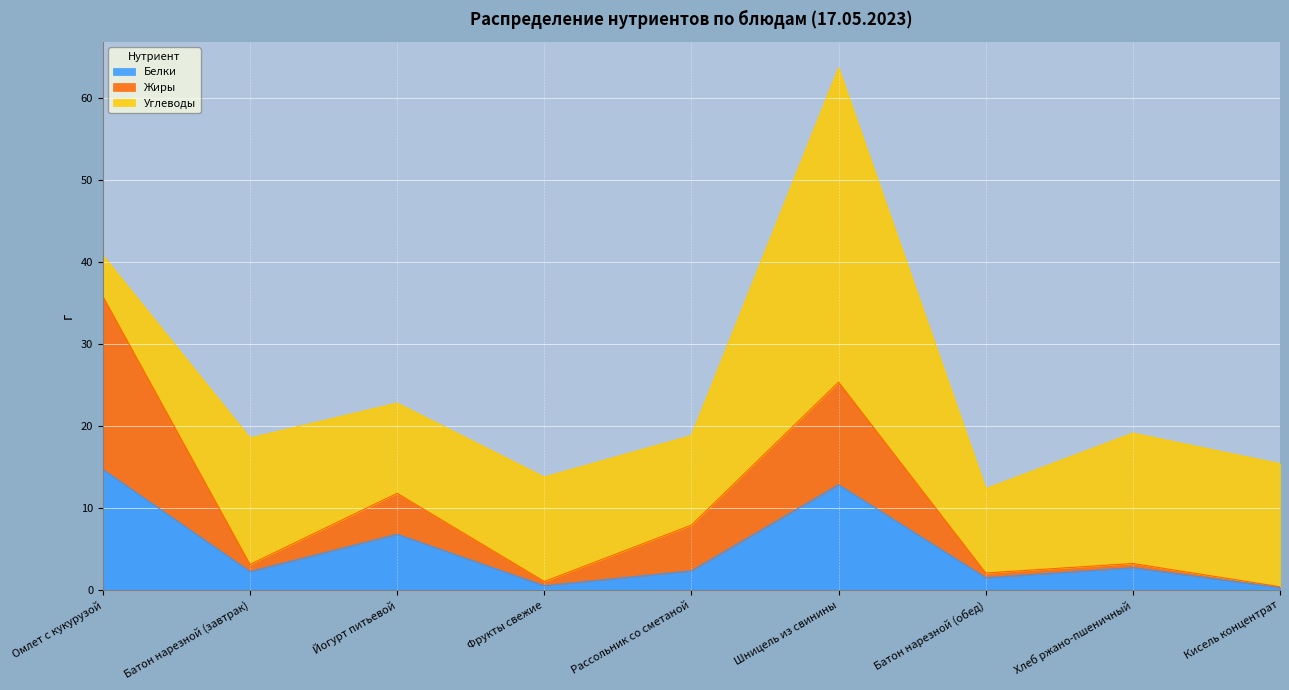

Is the value of Белки at Шницель из свинины greater than the value of Жиры at Омлет с кукурузой?

No